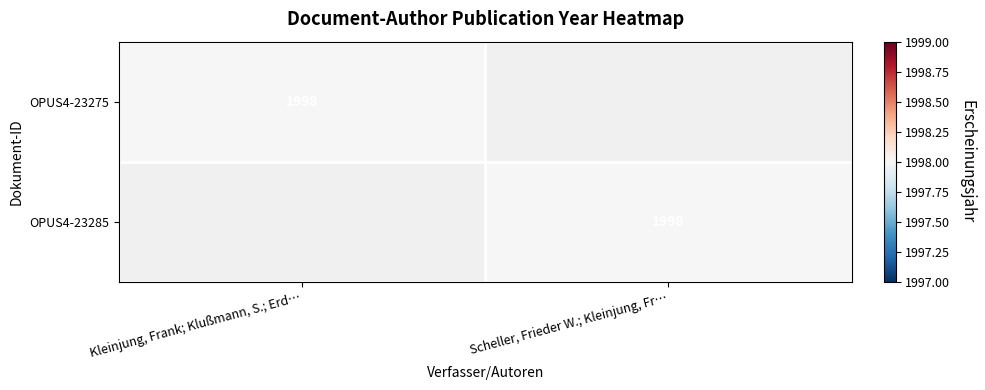

True or false: OPUS4-23275 has a value of 1208 at Kleinjung, Frank; Klußmann, S.; Erd….

False